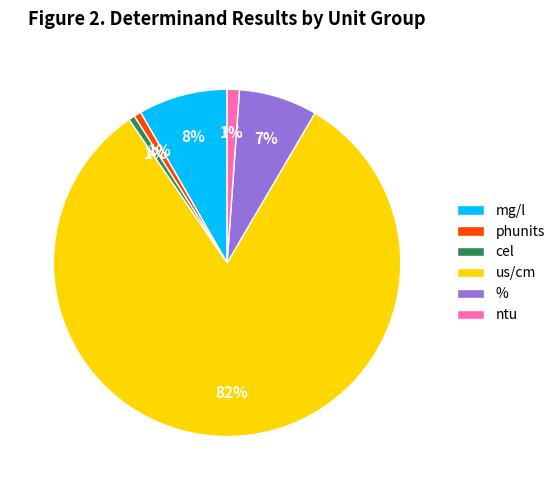

Which slice represents more than half of the pie?

us/cm